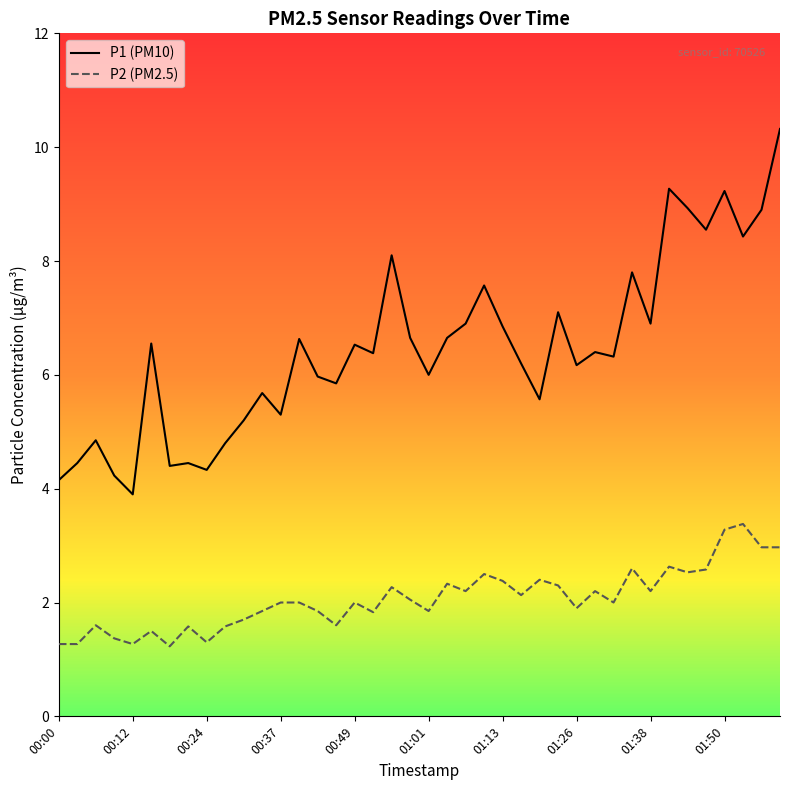

Does the chart have visible grid lines?

No